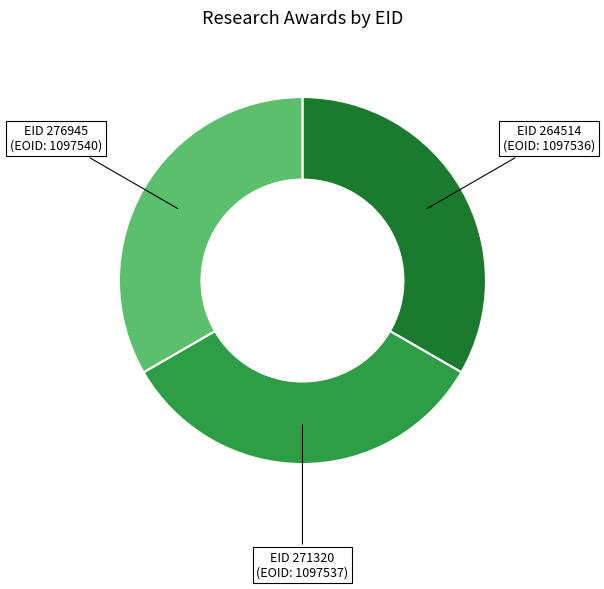

Is there any slice that represents more than half of the pie?

No